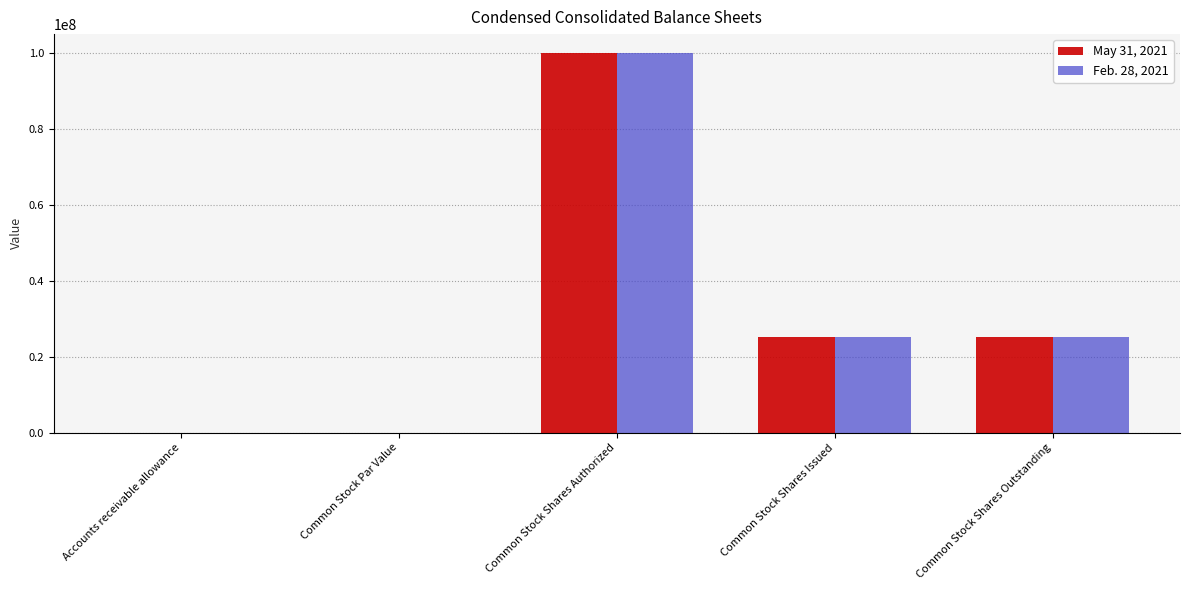

How many data points does each series have?

5